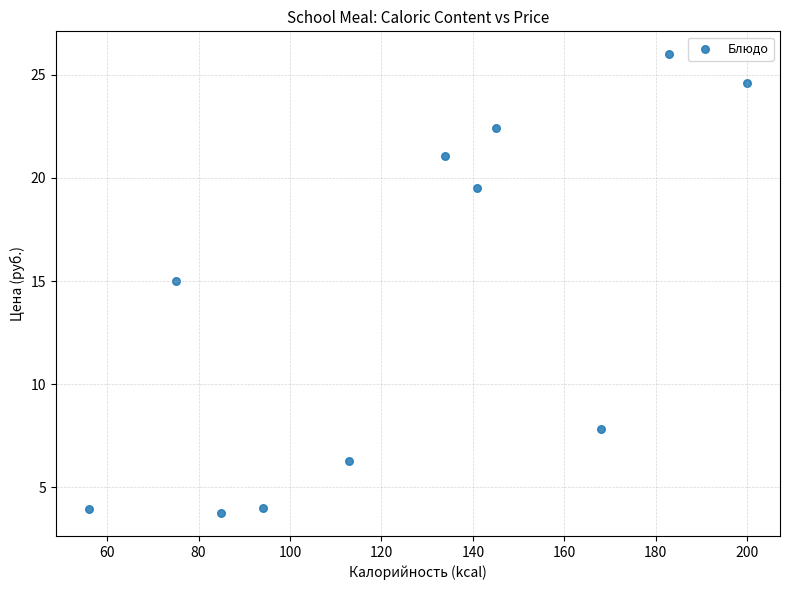

What Y value in the scatter plot is closest to 14?

15.0